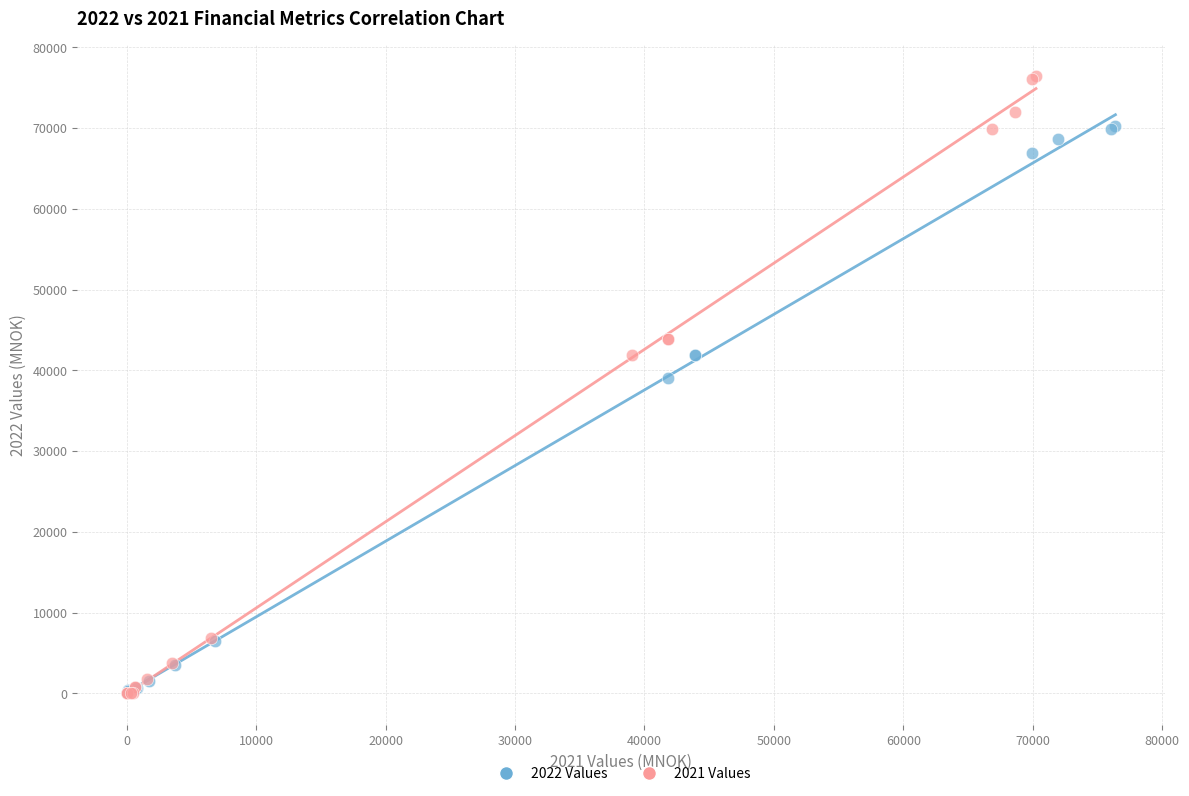

Which series has the widest spread of Y values?

2021 Values